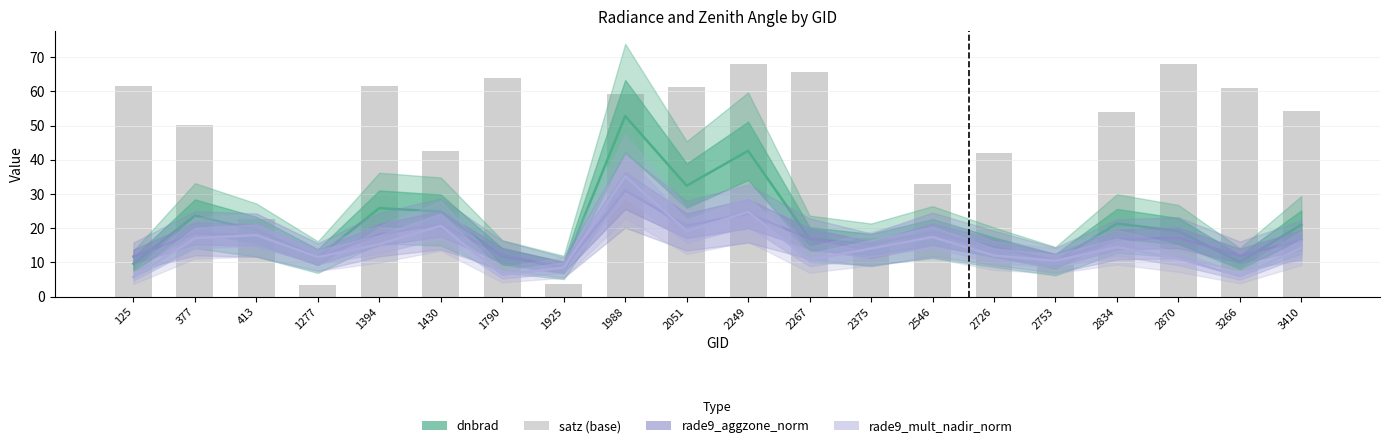

Which has a higher value, 413 or 2375?

413